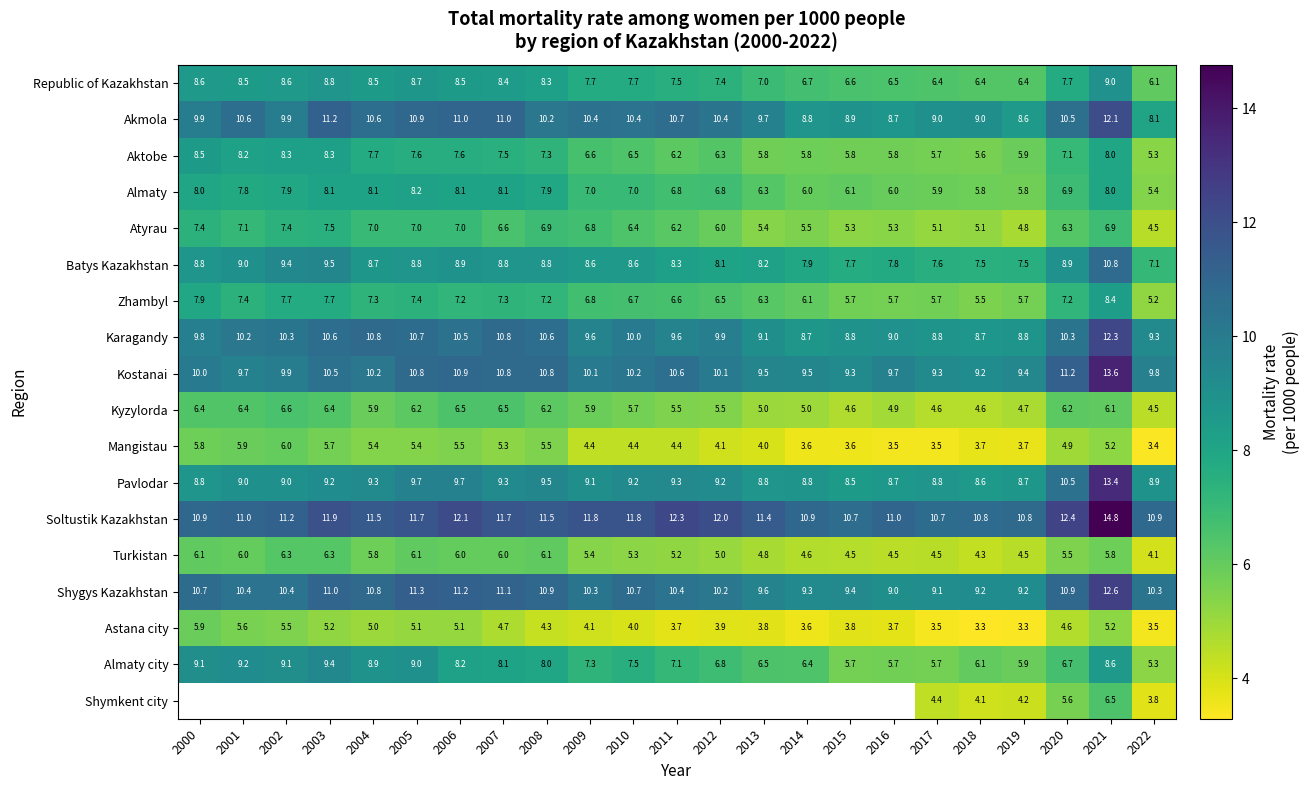

Is the value of Batys Kazakhstan at 2010 greater than the value of Karagandy at 2010?

No